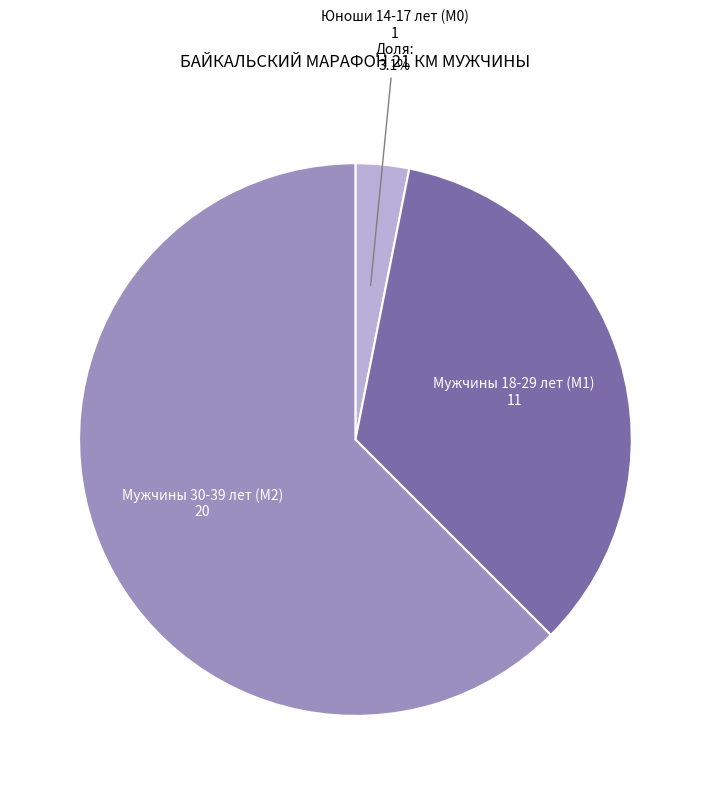

What is the smallest slice in the pie chart?

Юноши 14-17 лет (М0)